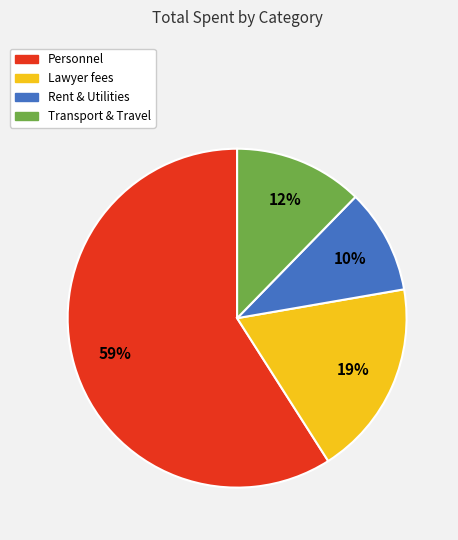

Does any single category account for the majority?

Yes